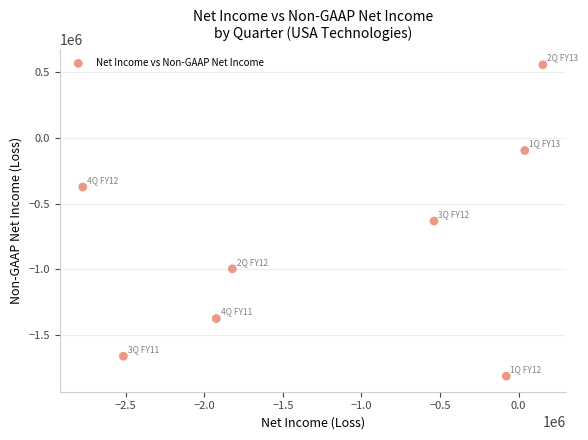

What is the range of Y values (max minus min)?

2372956